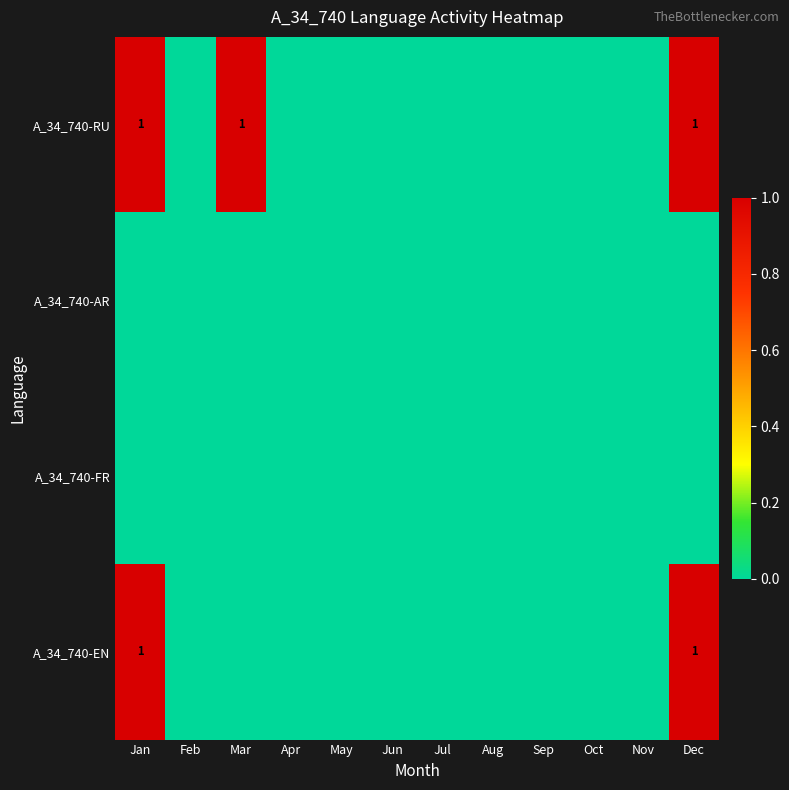

Between Aug and Jul, which is larger?

Aug